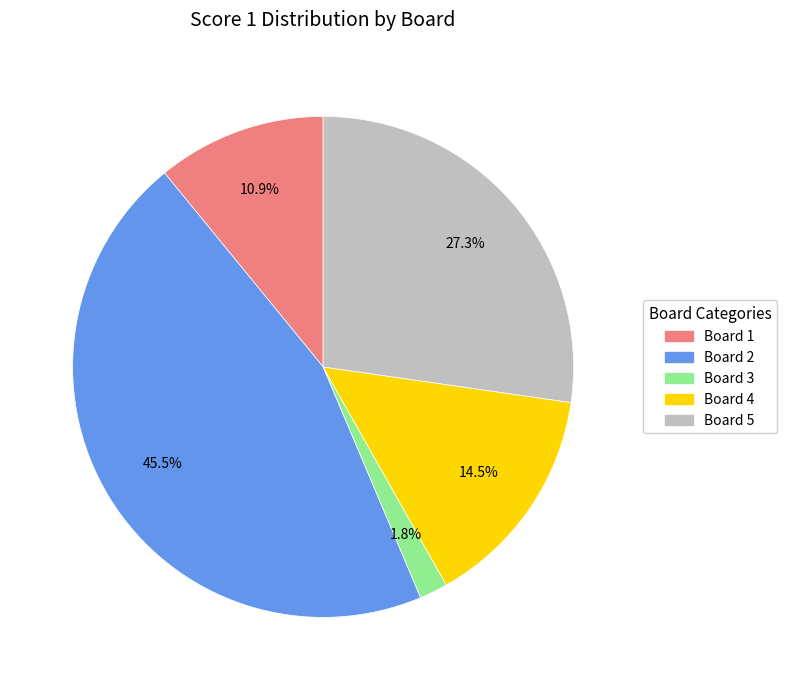

Does any single category account for the majority?

No